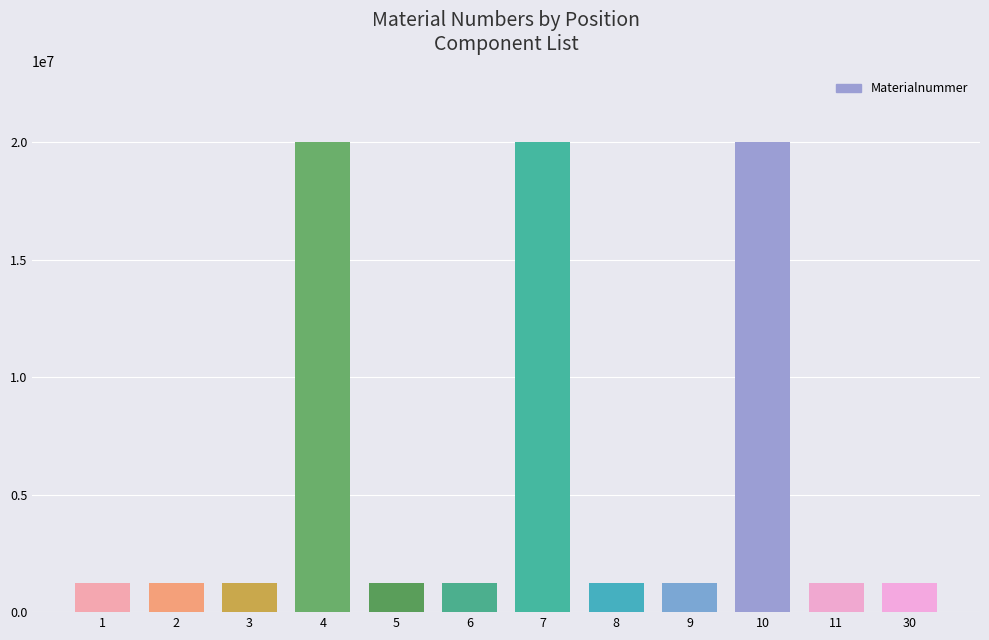

Which category has the lowest value across all series?

1